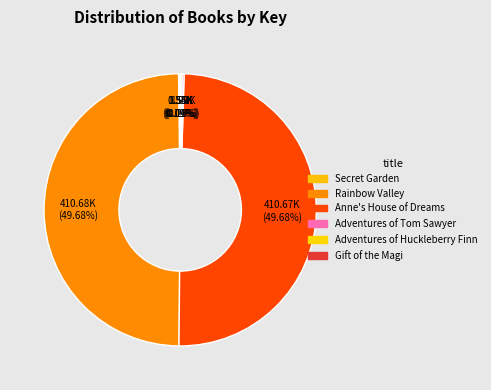

To the nearest percent, what percentage of the pie is Anne's House of Dreams?

50%